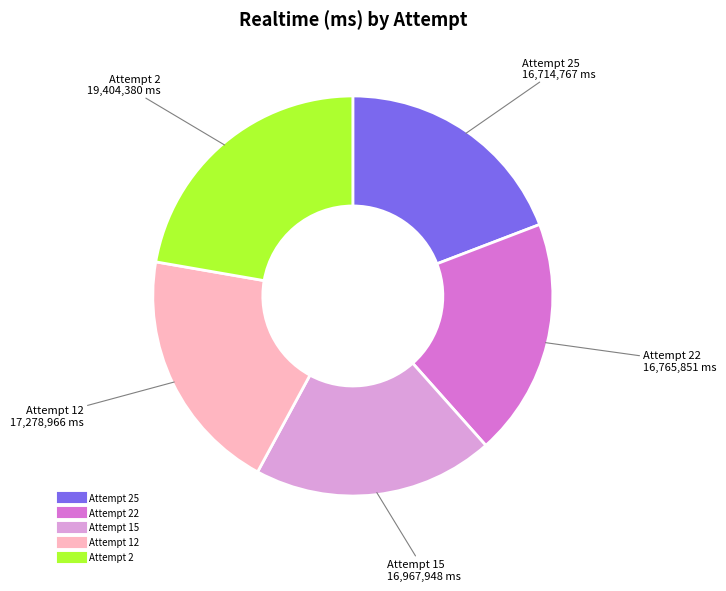

Is there any slice that represents more than half of the pie?

No